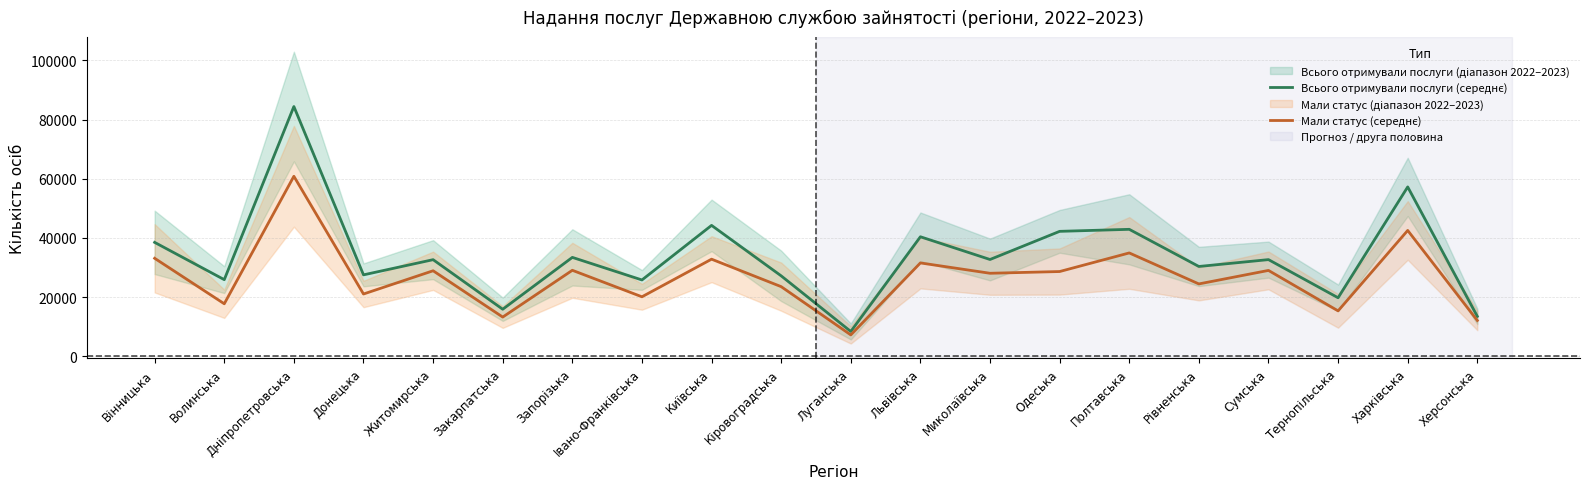

Rank the series by their average value, from lowest to highest.

Мали статус (середнє), Всього отримували послуги (середнє)